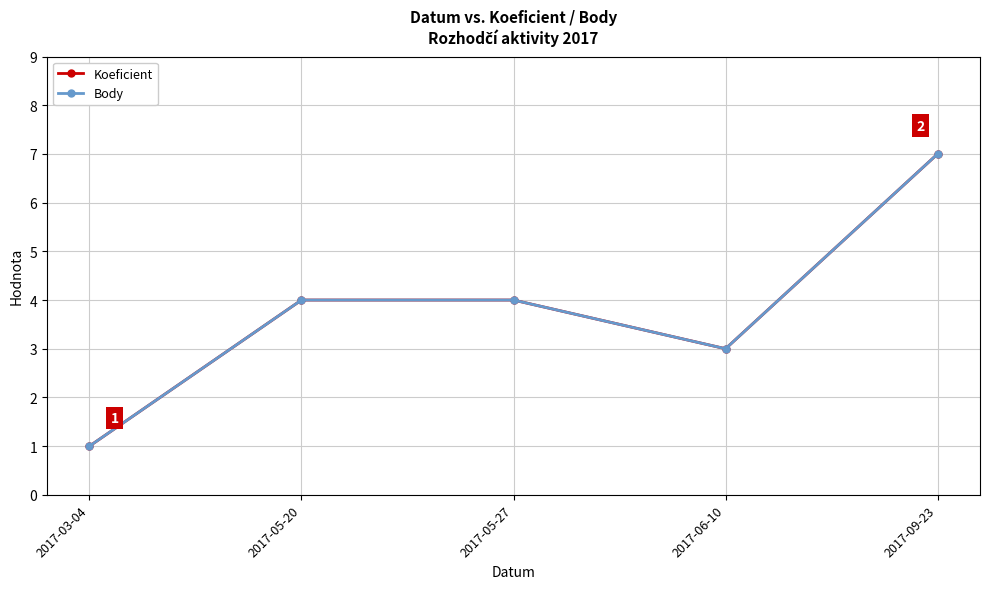

At which category is the sum across all series the highest?

2017-09-23